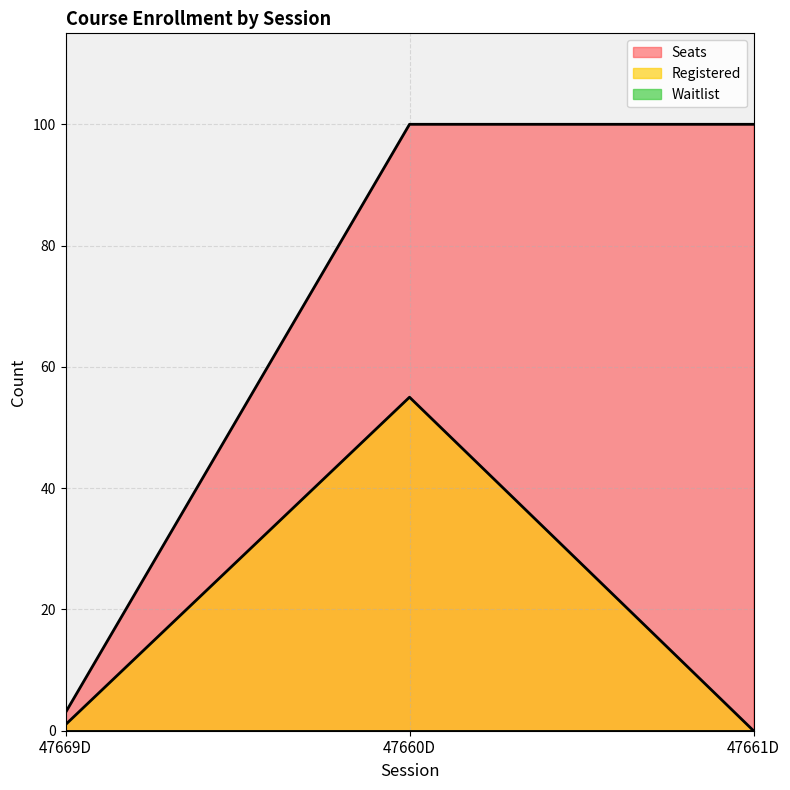

What position from the left is 47660D?

2